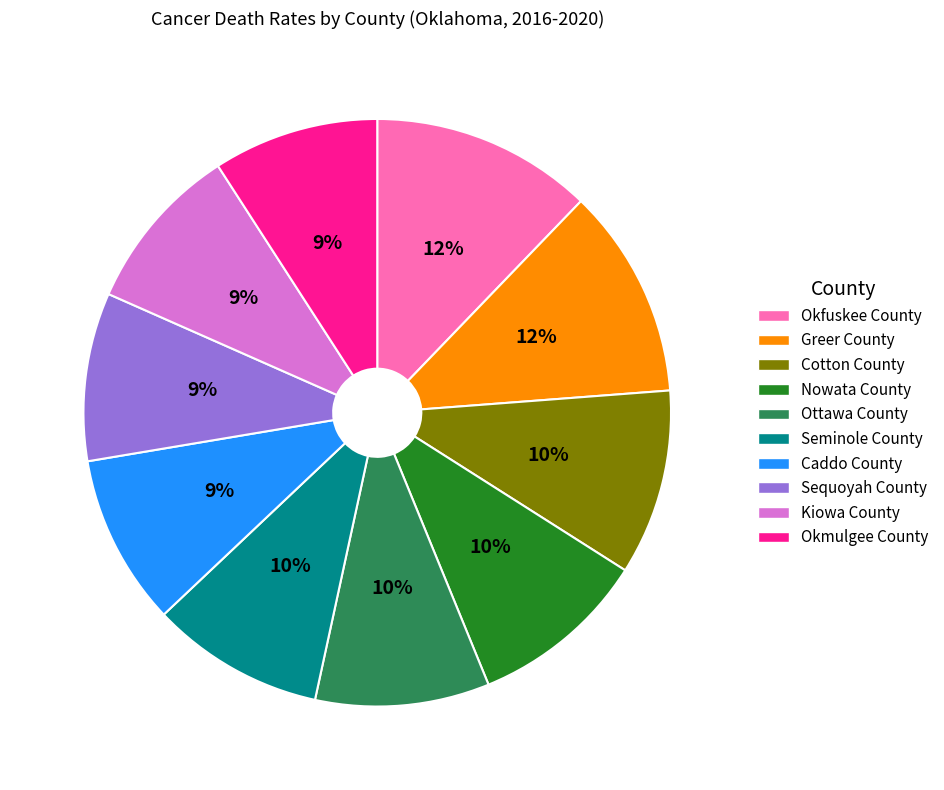

Count the number of slices in the pie.

10